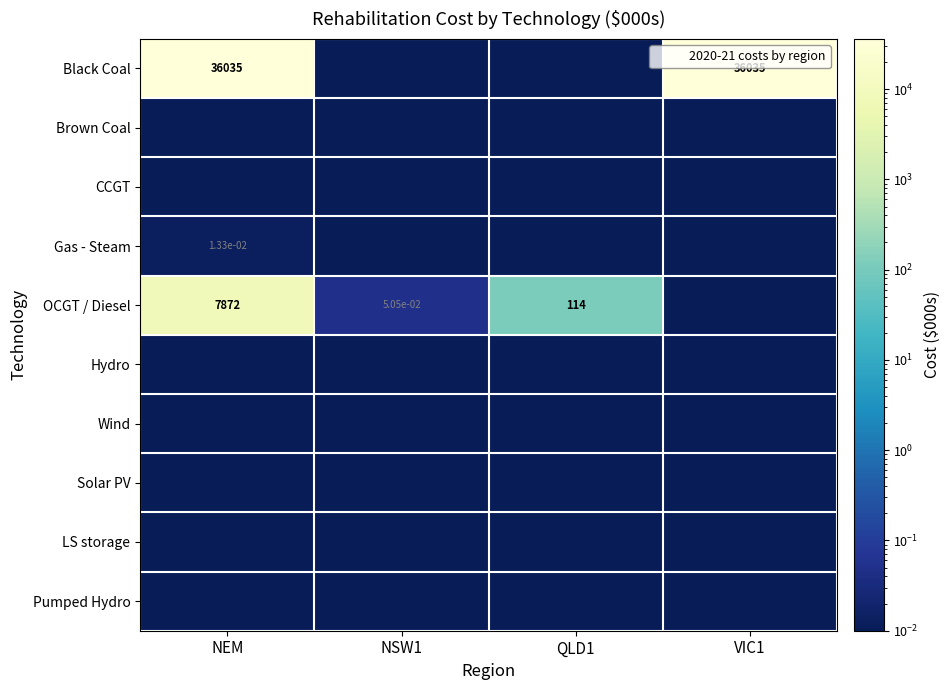

What is the difference between the second highest and second lowest values in the OCGT / Diesel series?

113.5